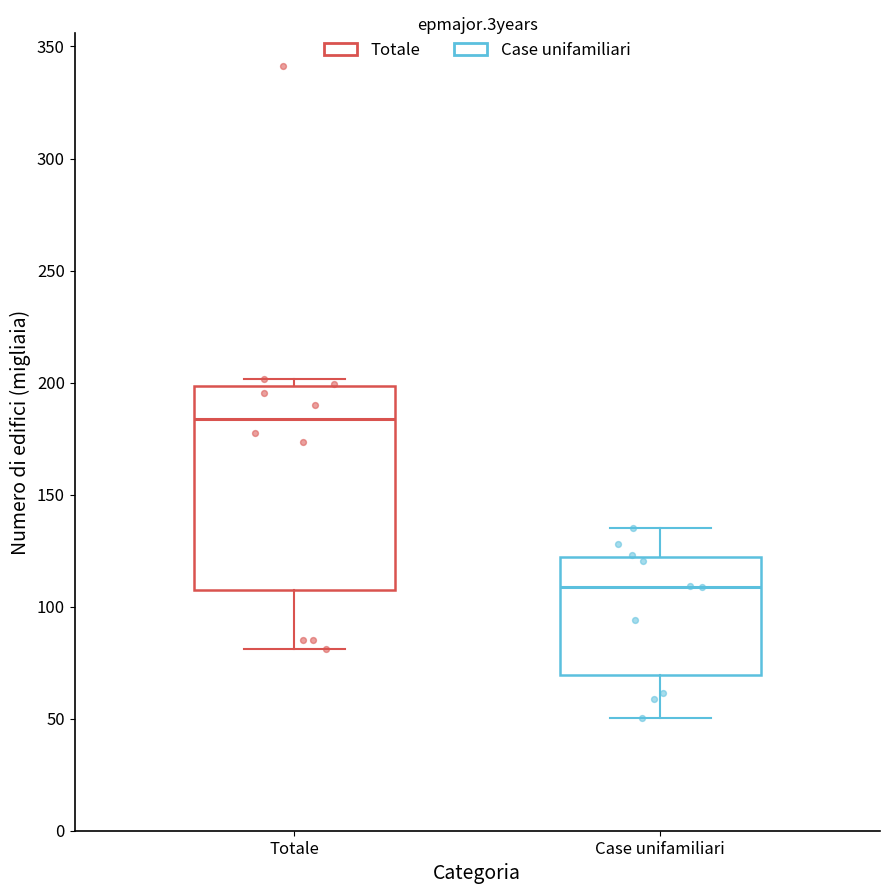

Which box is the tallest, from its lower edge to its upper edge?

Totale